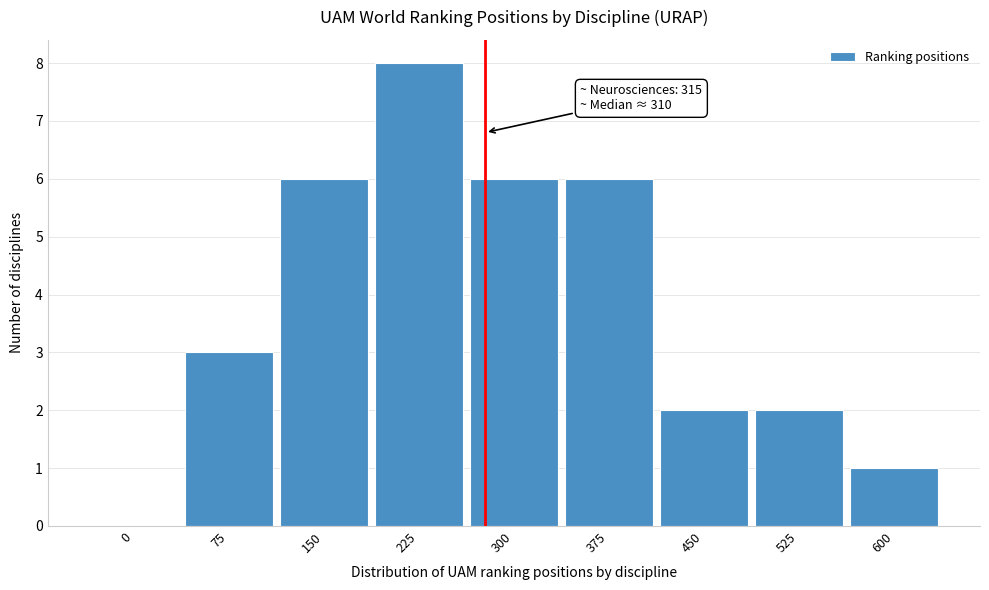

Reading right to left, what are all the values shown in this chart?

600=1	525=2	450=2	375=6	300=6	225=8	150=6	75=3	0=0